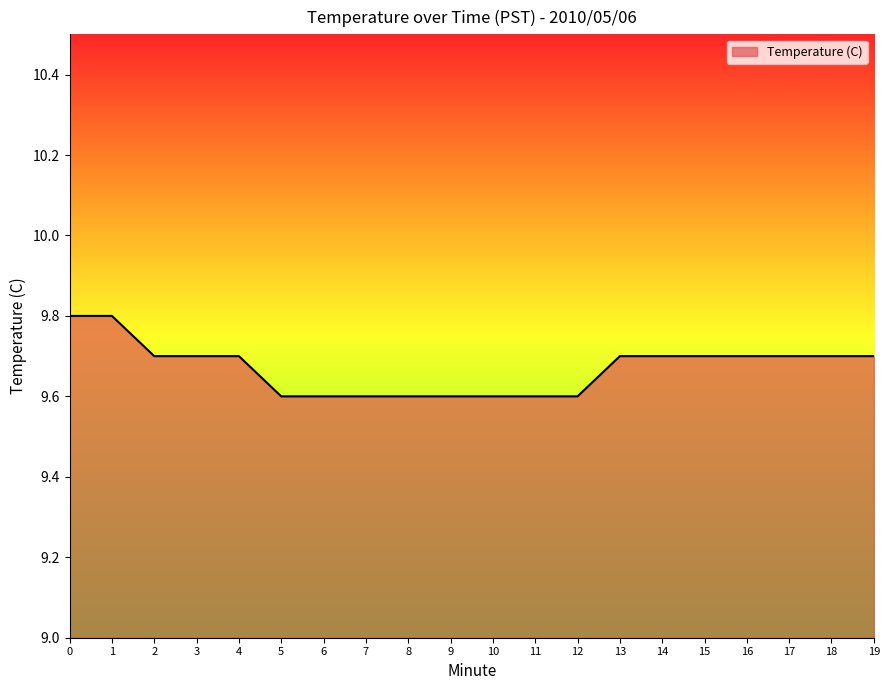

What is the change in value from 7 to 17?

+0.1